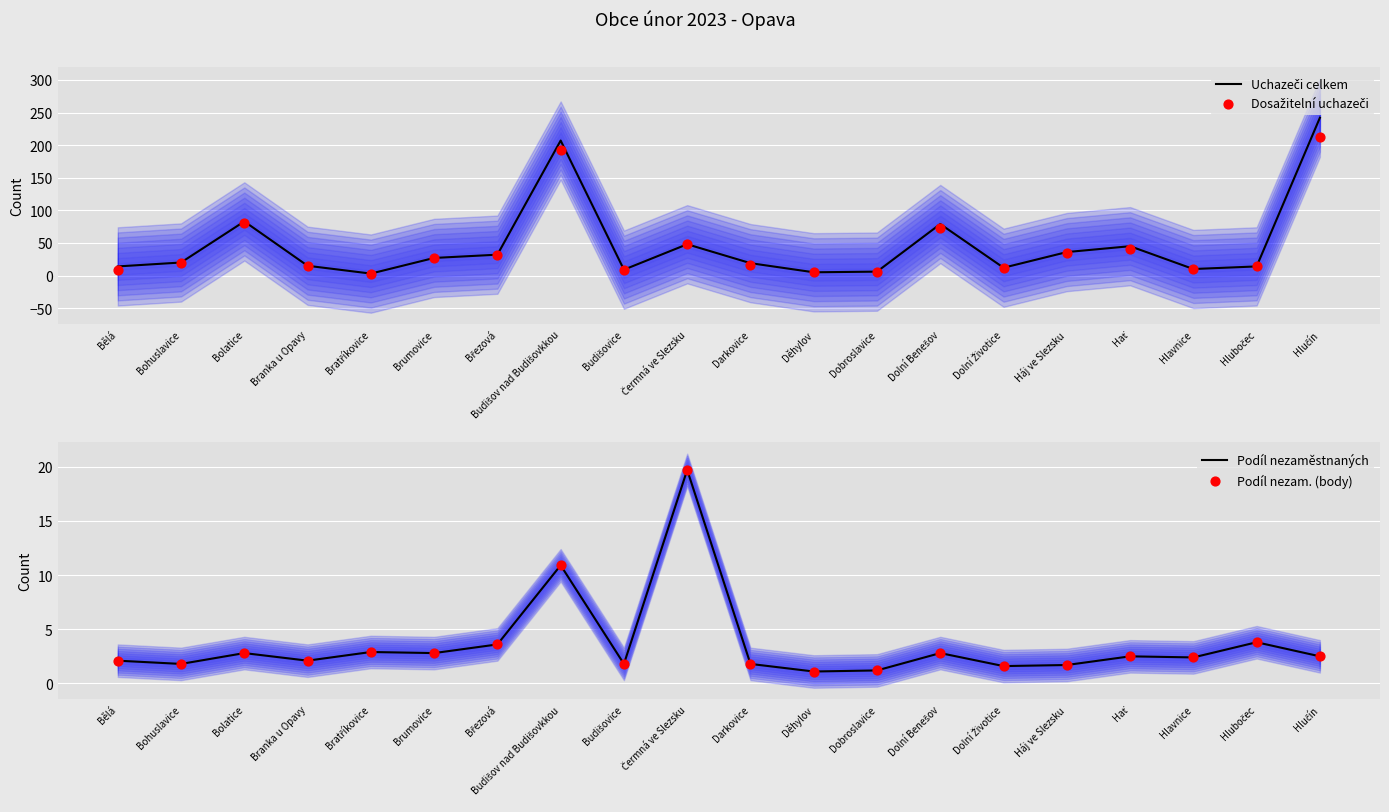

Which series reaches the minimum Y coordinate?

Podíl nezaměstnaných